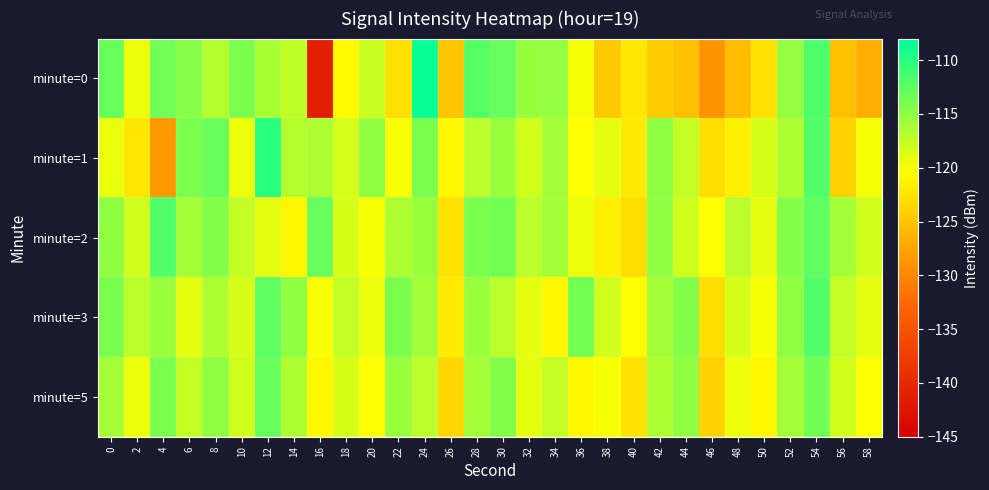

At which category is the sum across all series the highest?

54